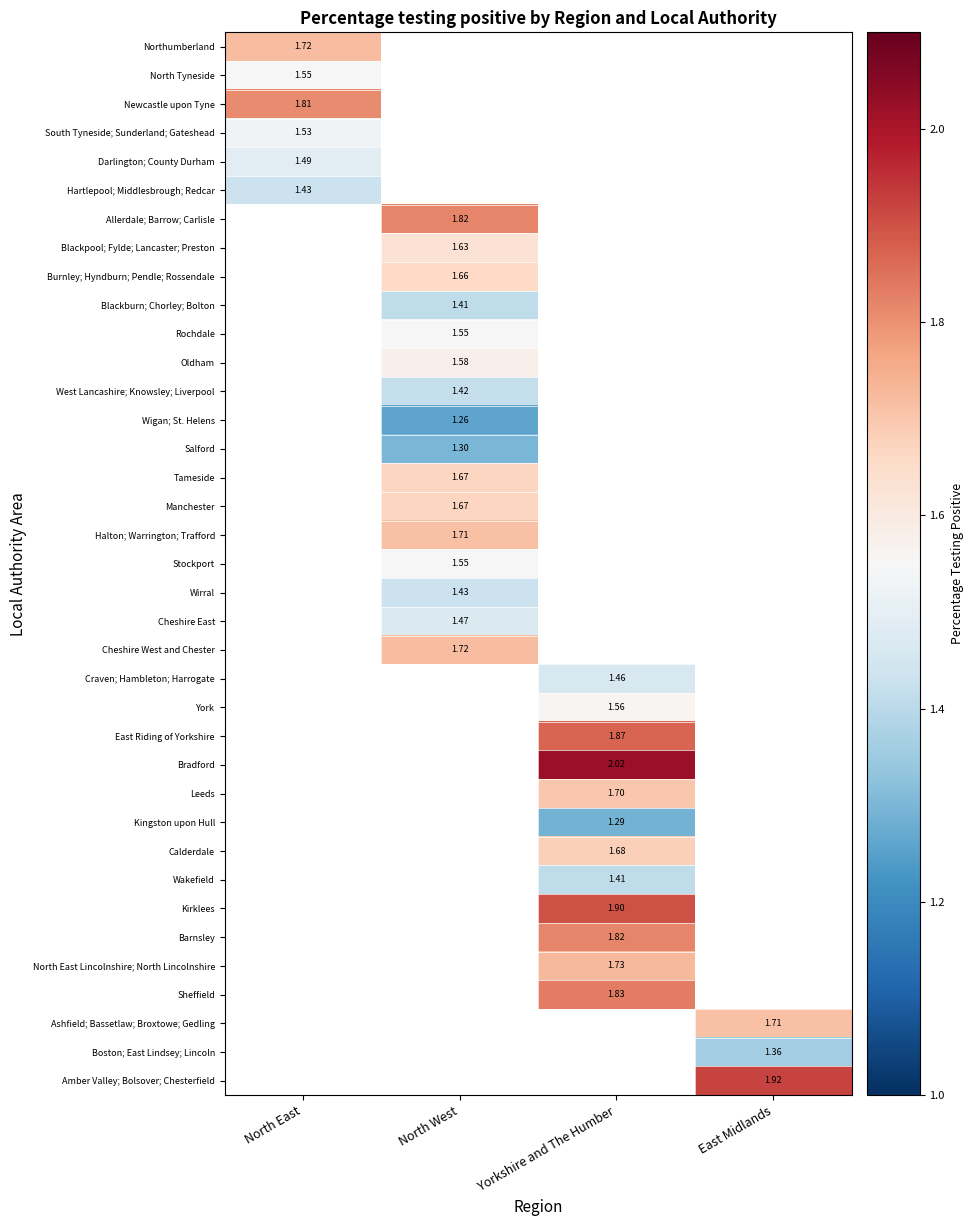

What is the smallest value displayed?

1.3